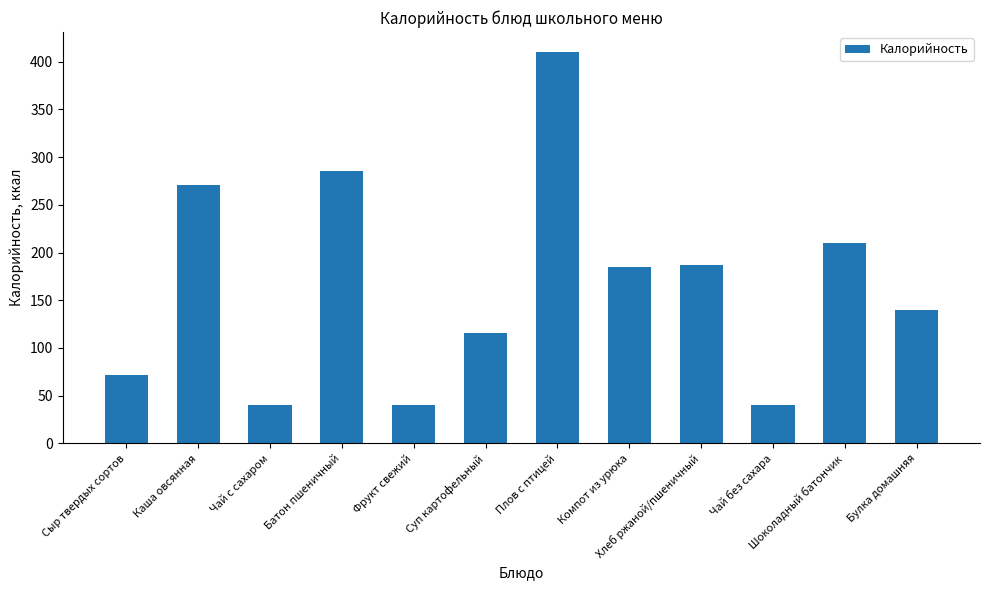

Read the value at Компот из урюка.

184.6